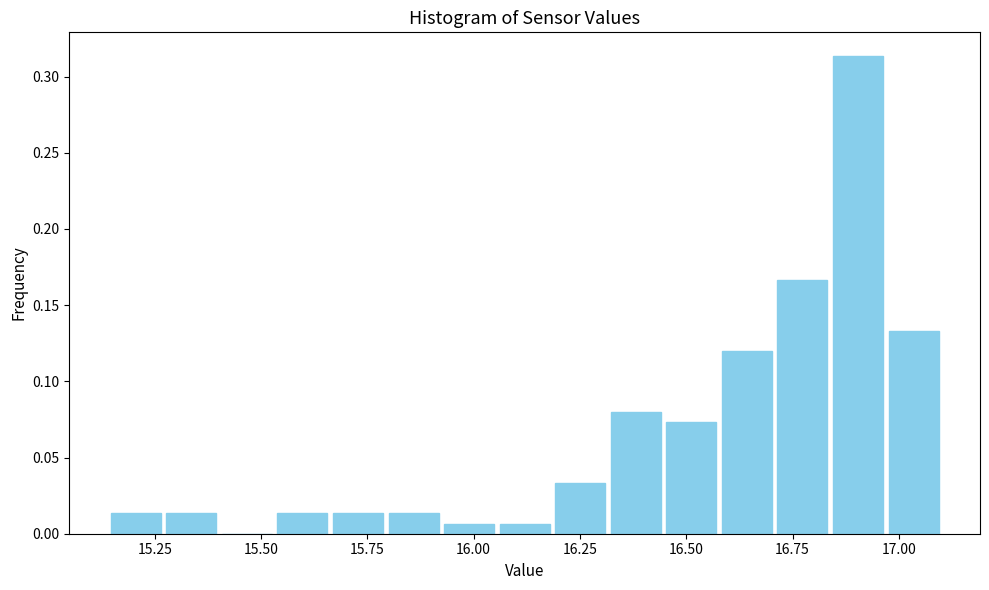

Around what value on the x-axis is the tallest bar? Give the approximate position of its centre, as read against the axis.

16.90